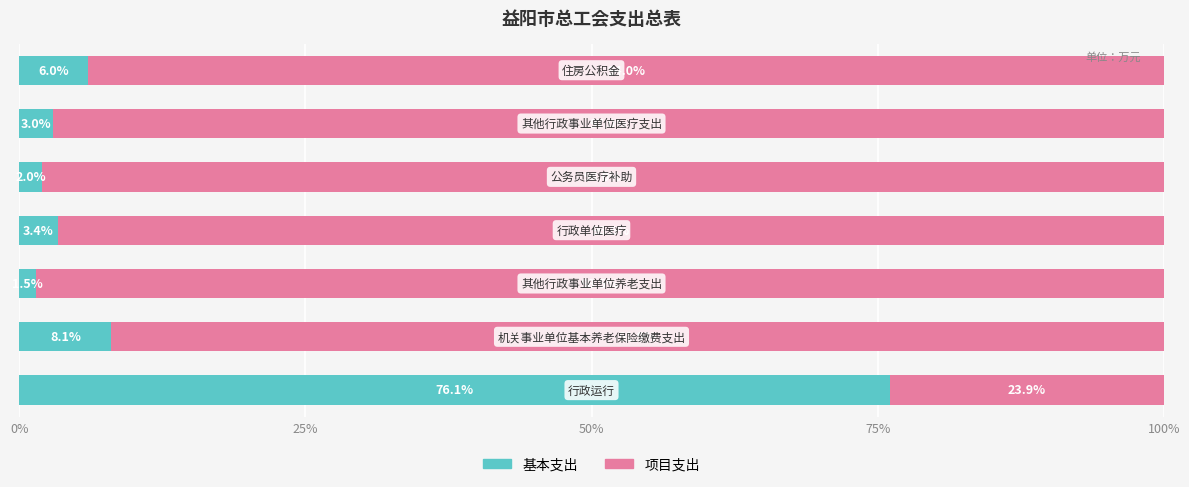

What is the lowest value of the 基本支出 series?

1.5